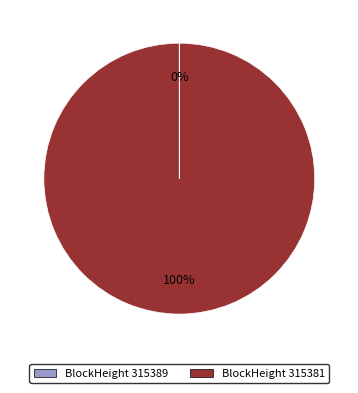

Which slice is the largest?

BlockHeight 315381